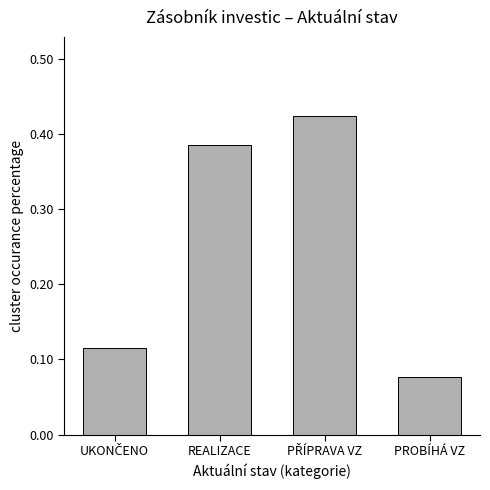

At which label is the value closest to 0?

PROBÍHÁ VZ